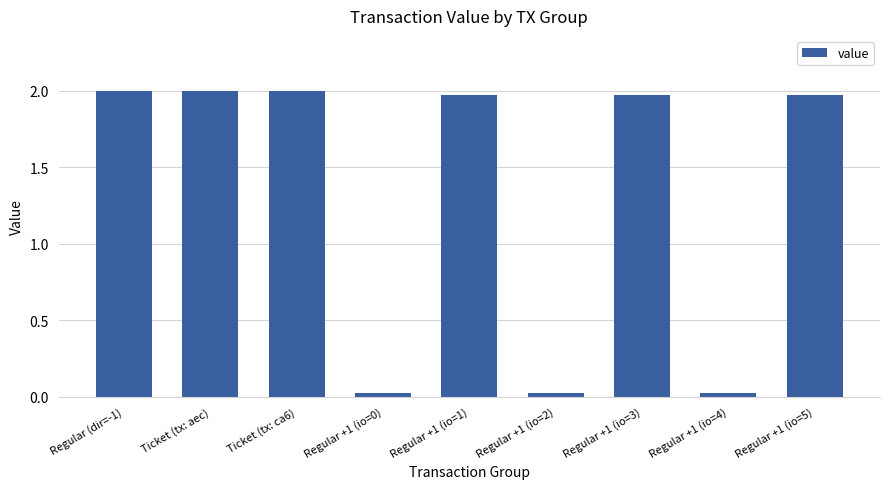

How many categories are shown in the chart?

9